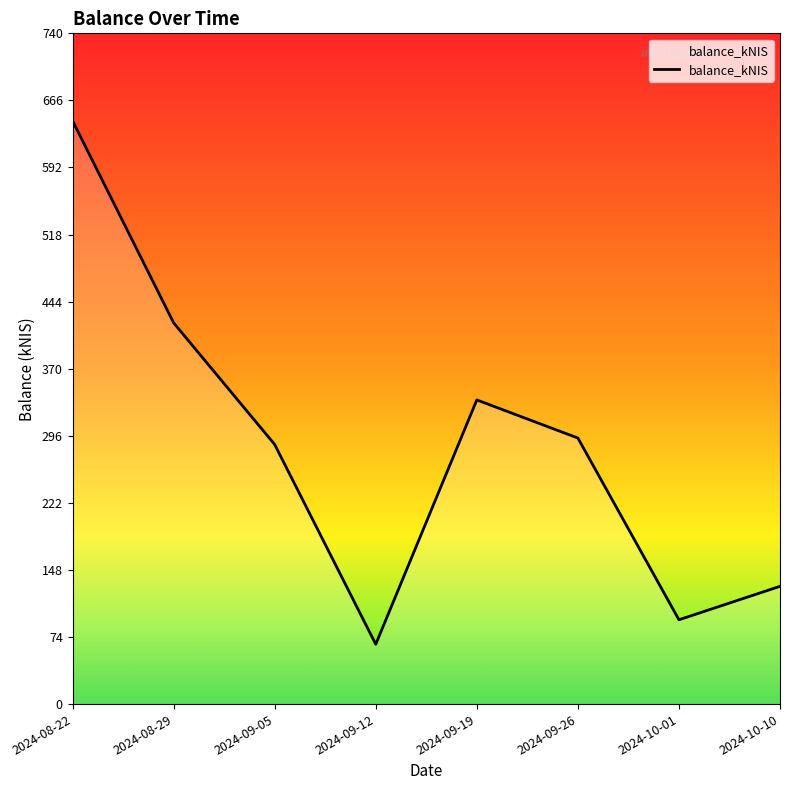

Count the number of categories in the chart.

8